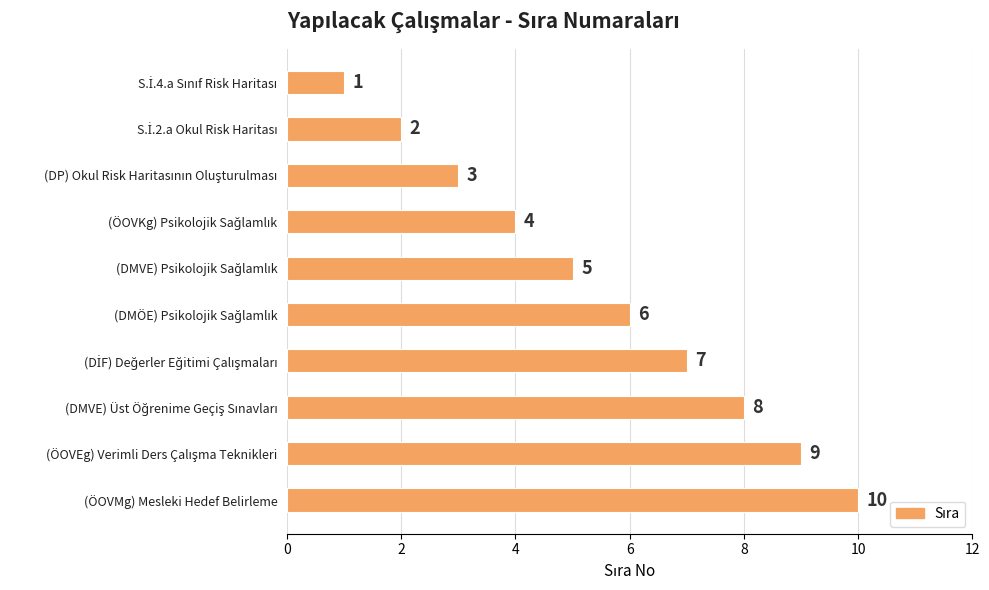

Count the values in the range 3 to 8.

6